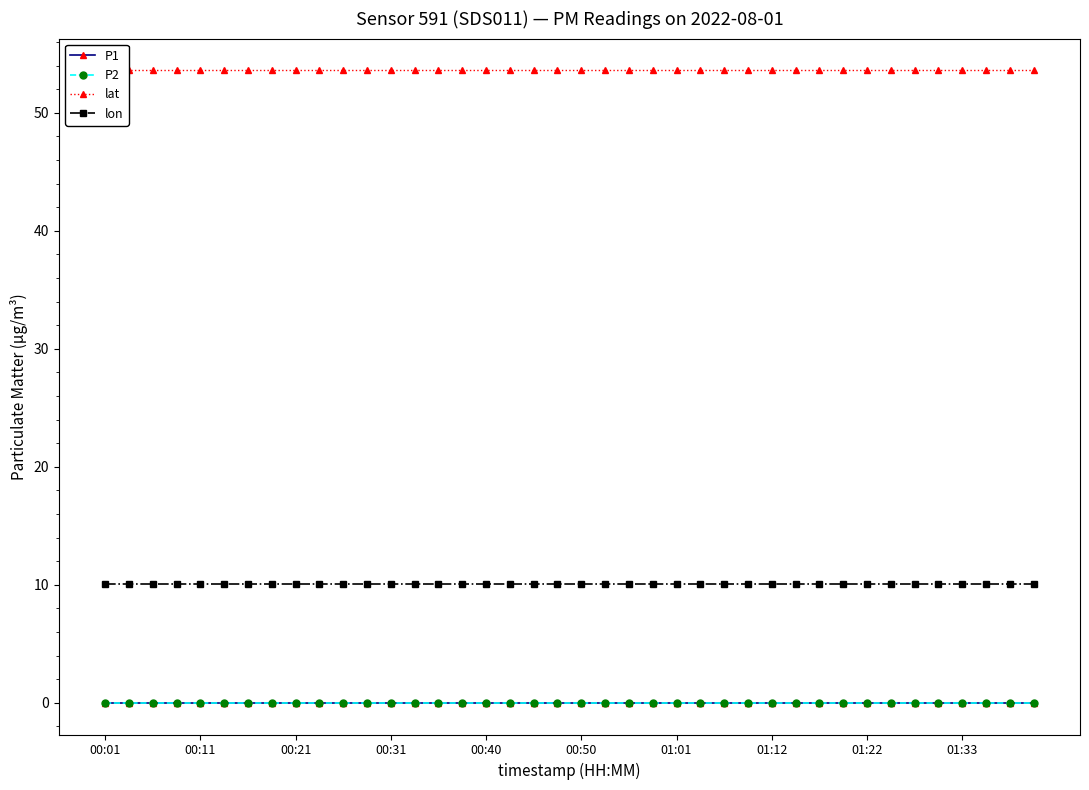

Is the value of P2 at 22 greater than the value of lat at 32?

No